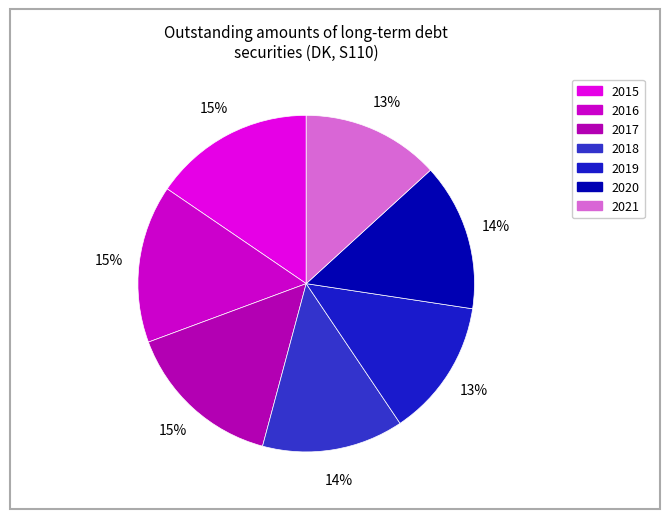

To the nearest percent, what is the difference between the 2021 and 2017 slice percentages?

2%